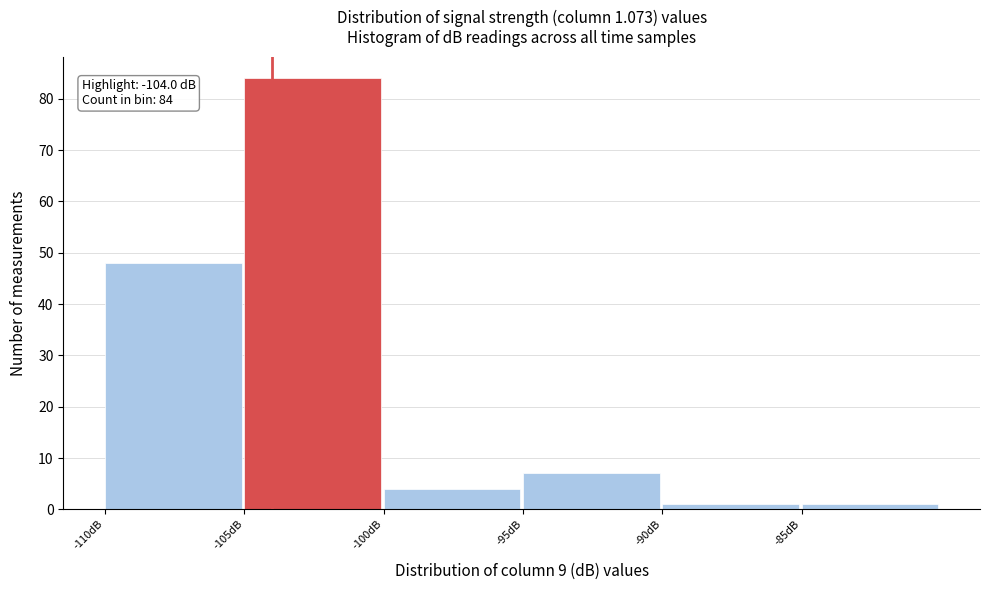

Over which range of the x-axis is the bar tallest?

-105 to -100